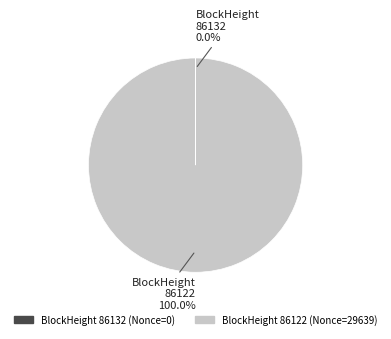

Is there a majority slice in this chart?

Yes